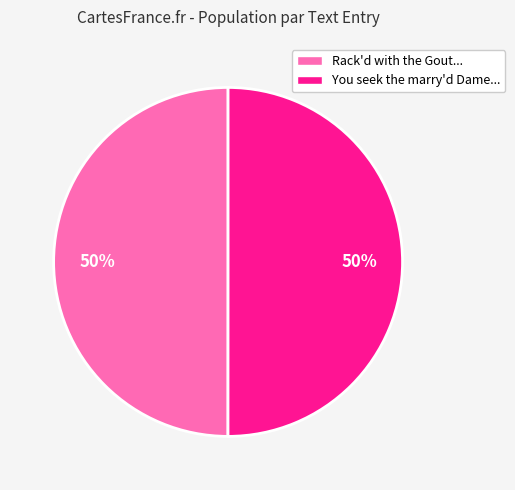

Count the number of slices in the pie.

2